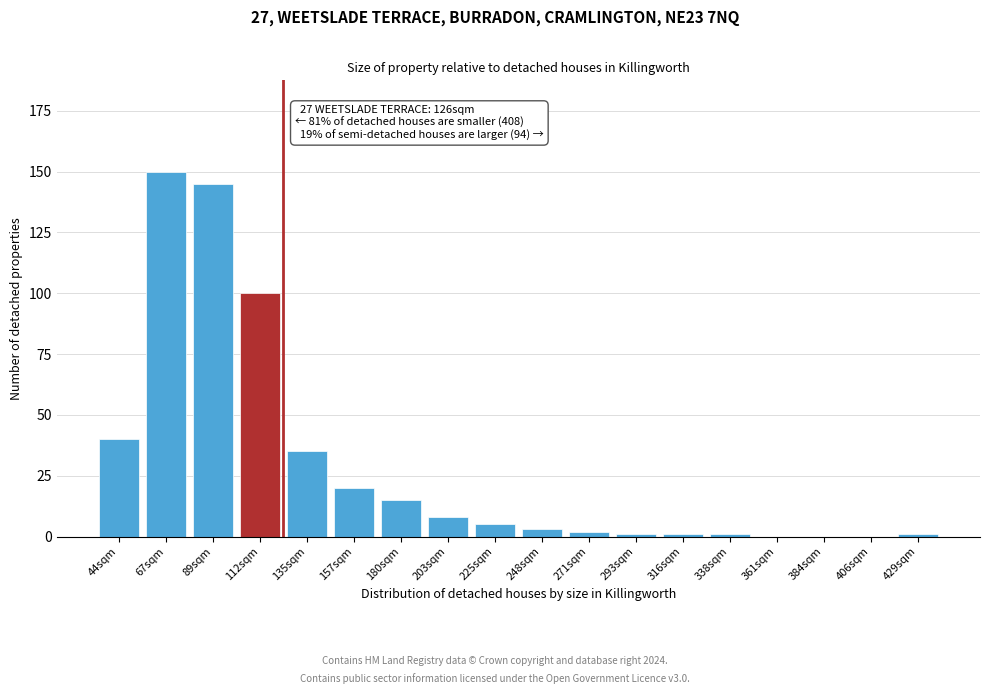

Reading left to right, list all the values displayed in this chart.

44sqm=40	67sqm=150	89sqm=145	112sqm=100	135sqm=35	157sqm=20	180sqm=15	203sqm=8	225sqm=5	248sqm=3	271sqm=2	293sqm=1	316sqm=1	338sqm=1	361sqm=0	384sqm=0	406sqm=0	429sqm=1